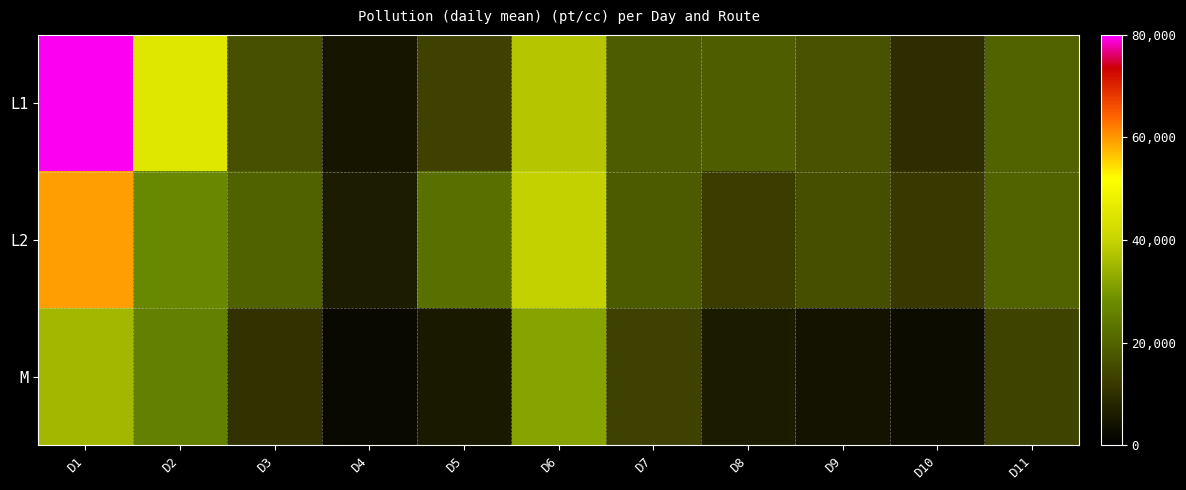

Rank the series by their maximum value, from lowest to highest.

M, L2, L1